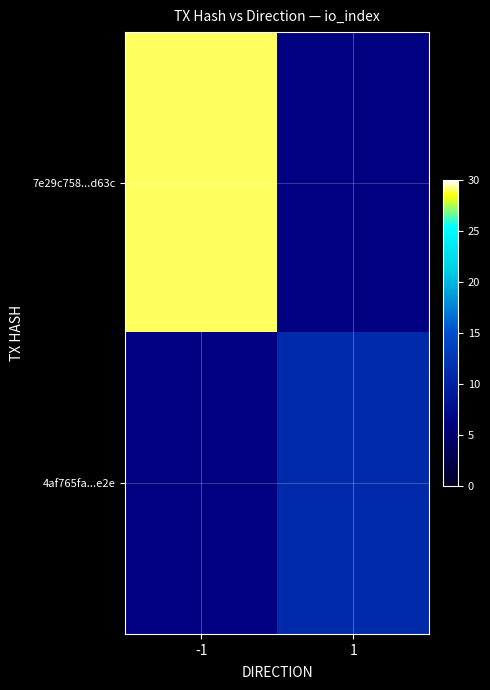

How many series are shown in this chart?

2